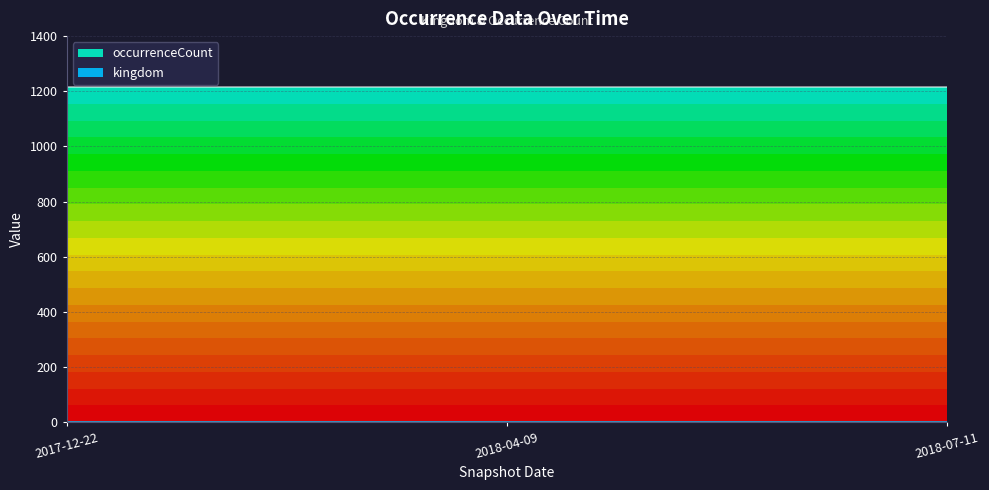

How many lines are shown in the chart?

2